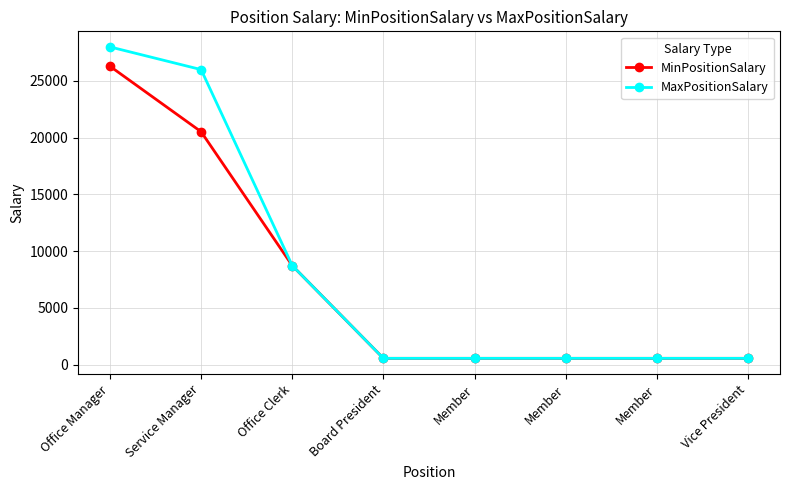

How many data points does each series have?

8